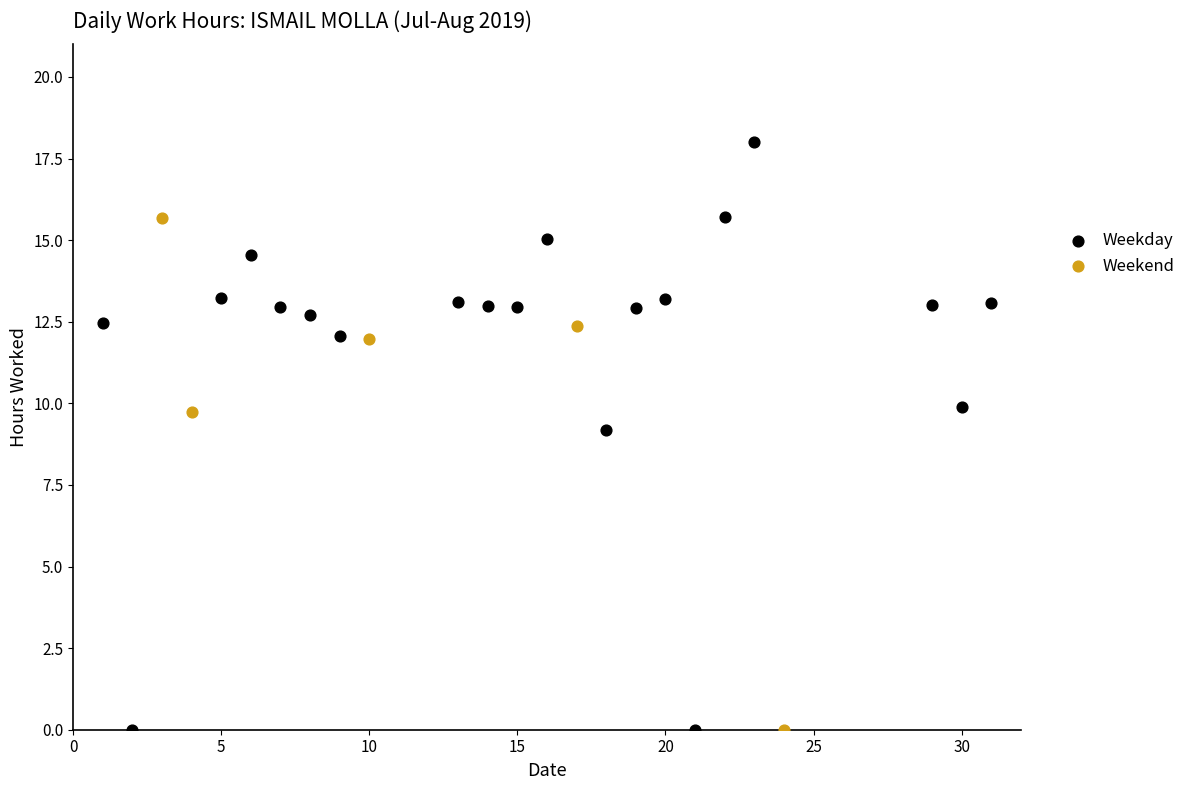

Which series reaches the maximum Y coordinate?

Weekday